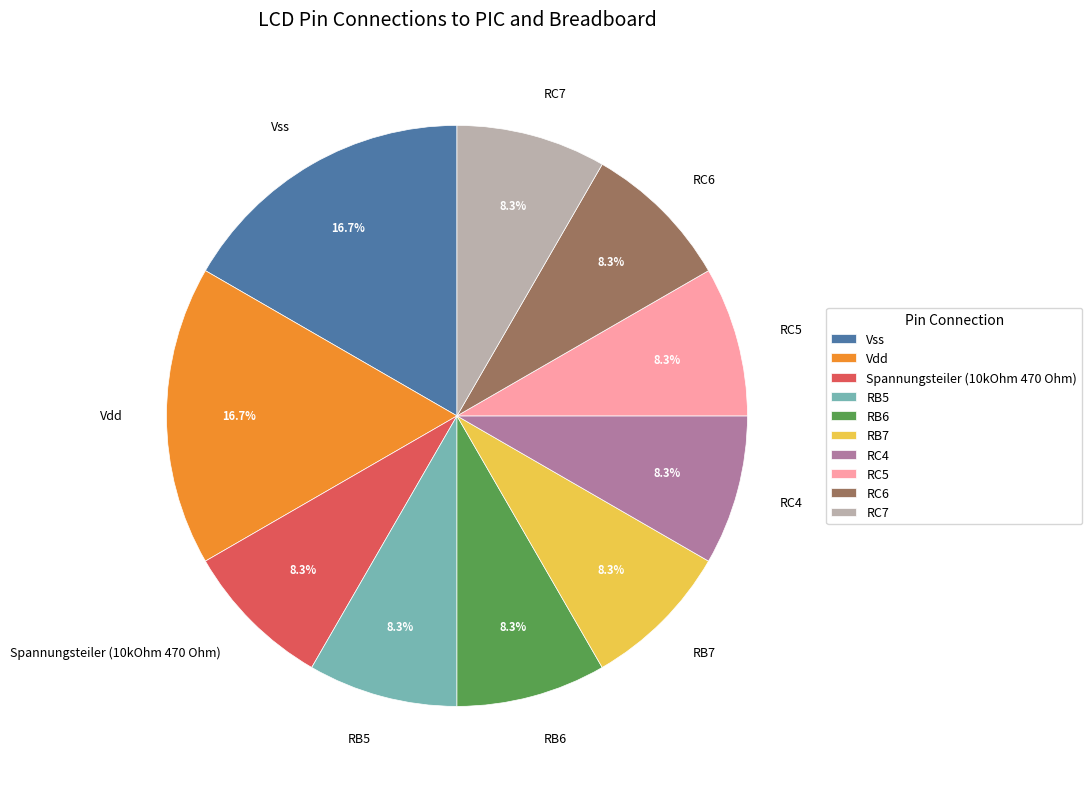

To the nearest percent, what portion does Spannungsteiler represent?

8%